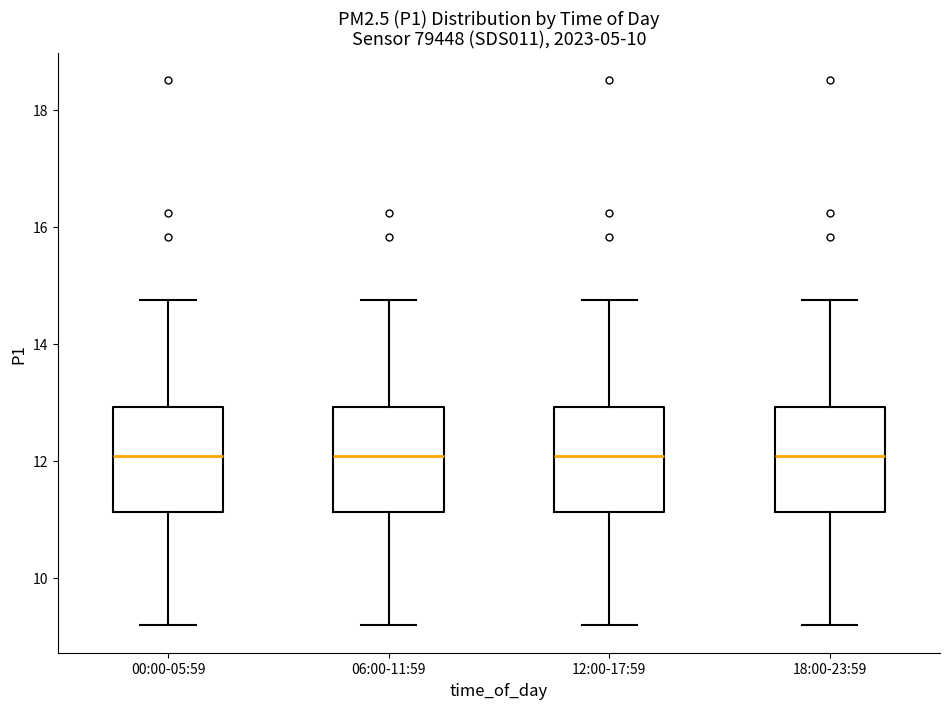

Reading left to right, transcribe this box plot: for each box, give where its median line is, the range the box spans, and where its two whiskers end, as read against the y-axis. The values are not printed on the chart, so give them approximately, as read against the axis.

00:00-05:59: median 12.0, box 11.2 to 13.0, whiskers 9.2 to 14.8
06:00-11:59: median 12.0, box 11.2 to 13.0, whiskers 9.2 to 14.8
12:00-17:59: median 12.0, box 11.2 to 13.0, whiskers 9.2 to 14.8
18:00-23:59: median 12.0, box 11.2 to 13.0, whiskers 9.2 to 14.8